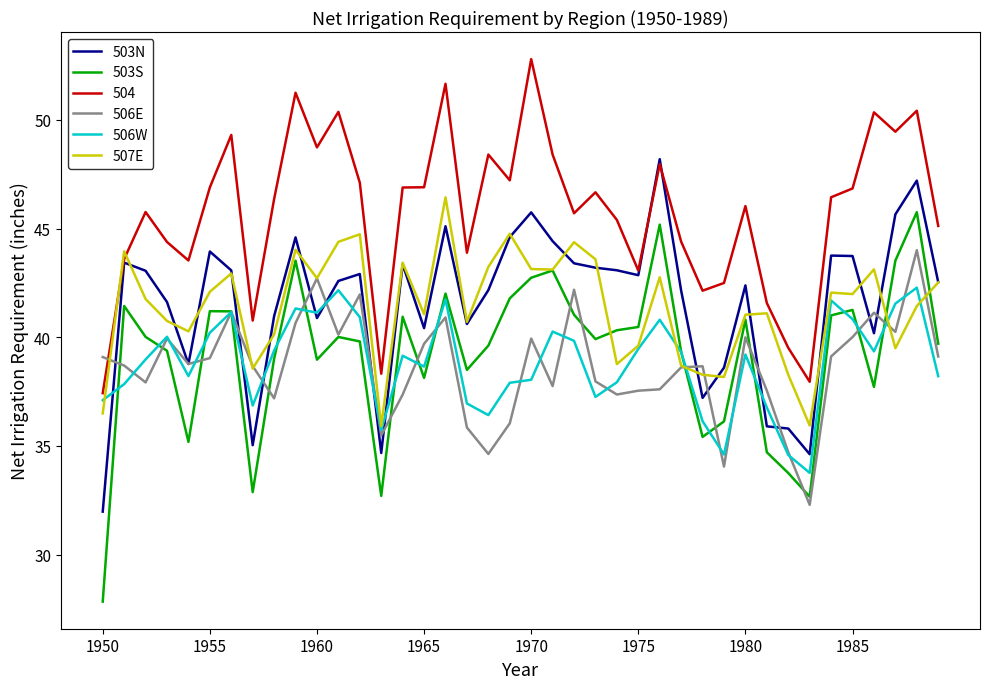

True or false: 503S and 504 intersect in this chart.

False